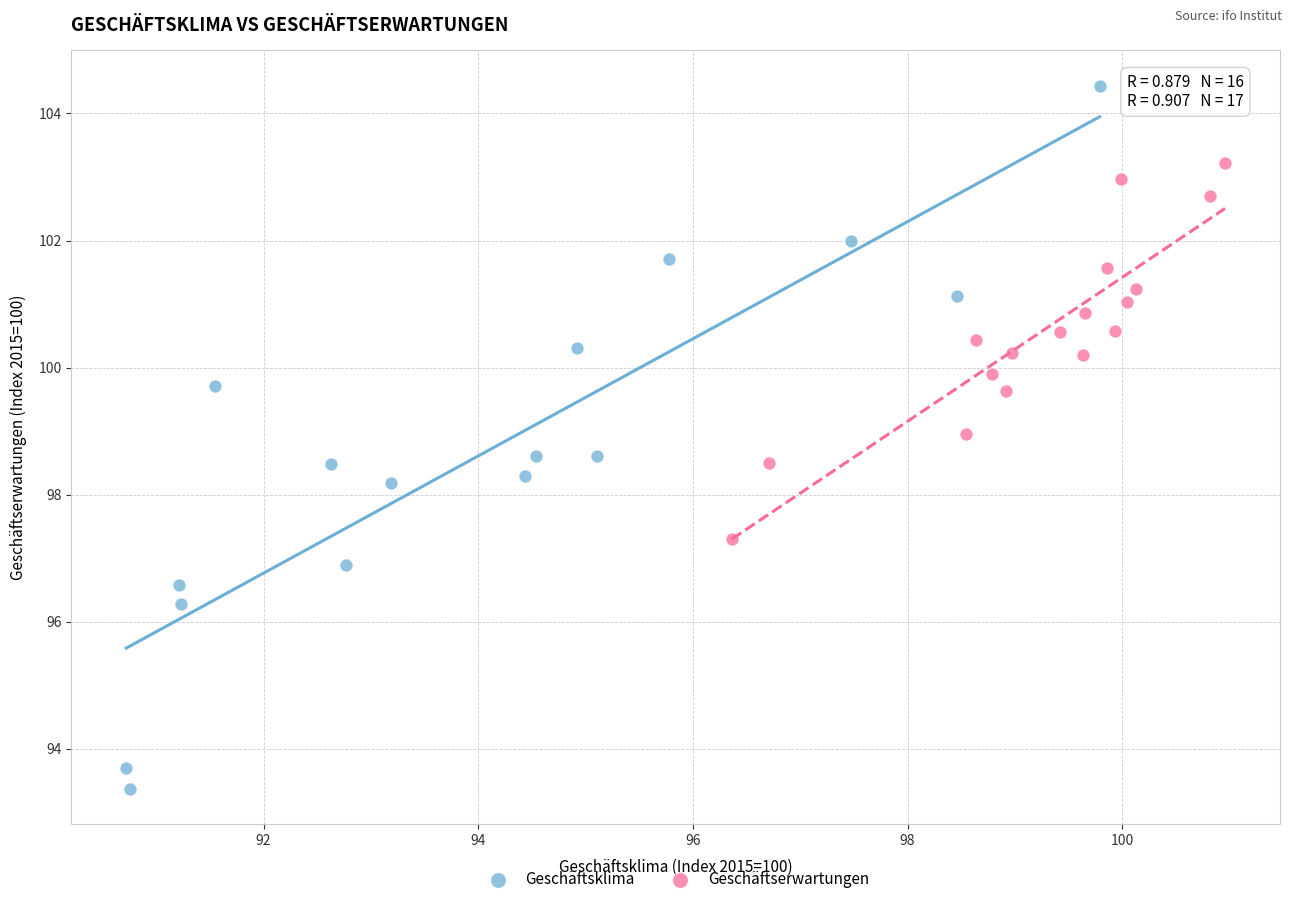

Which series reaches the maximum Y coordinate?

Geschäftsklima